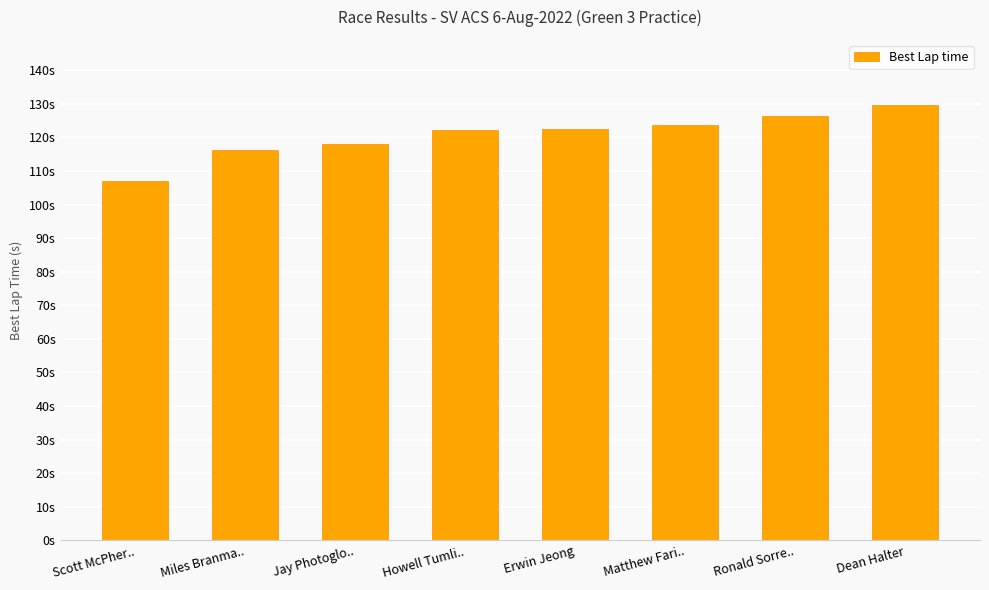

What is the label of the 4th bar from the right?

Erwin Jeong